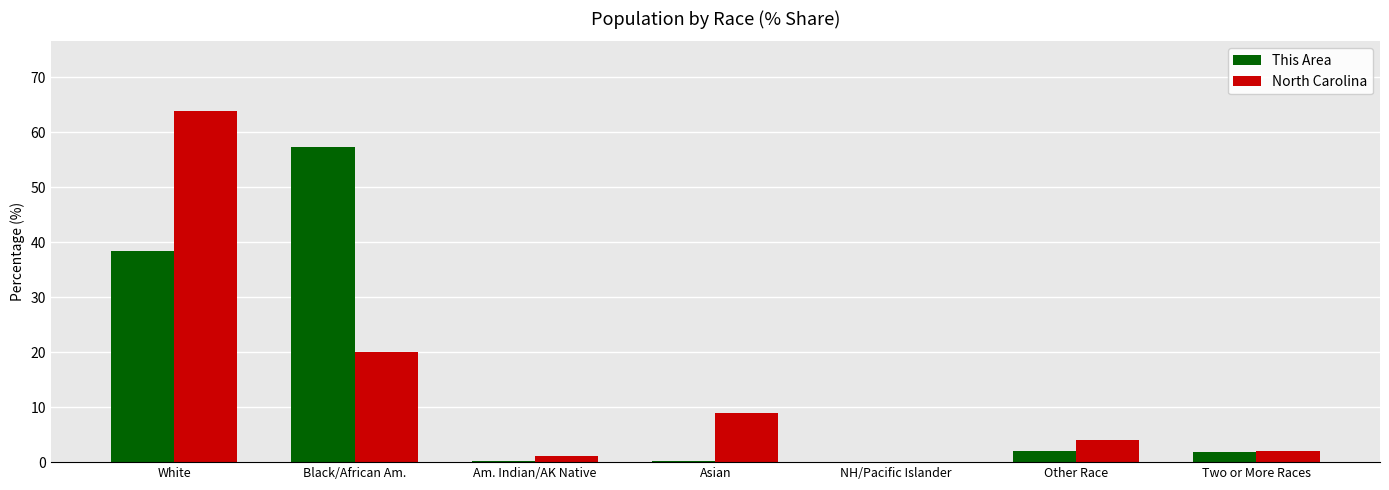

Are the bars grouped side by side (vs. stacked)?

Yes